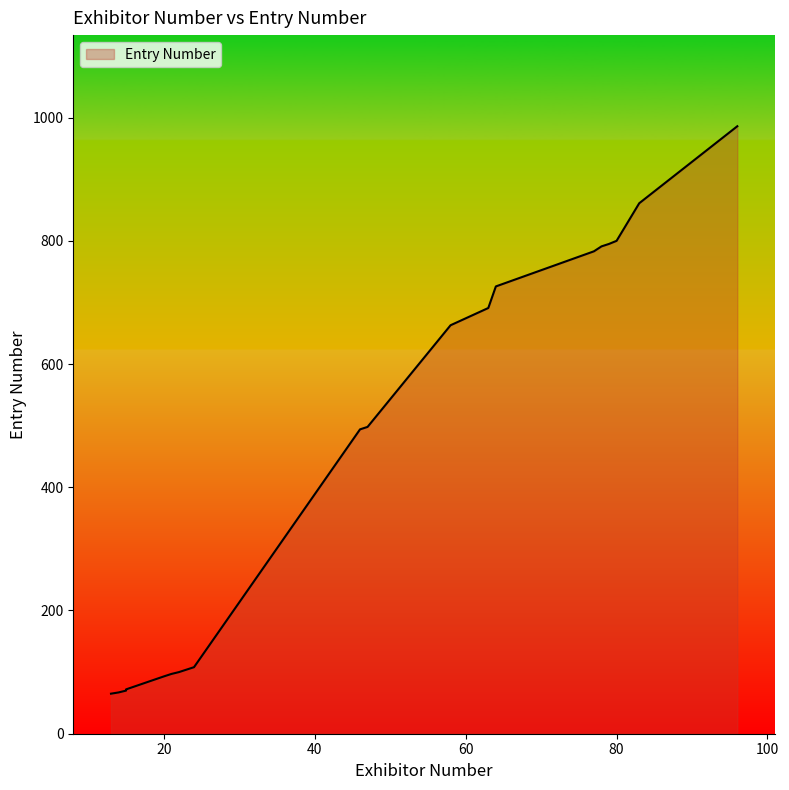

What is the difference between the second highest and minimum values?

796